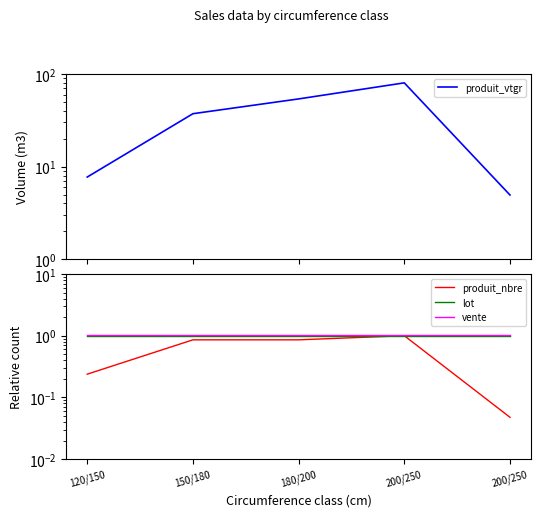

Which category has the highest value across all series?

200/250